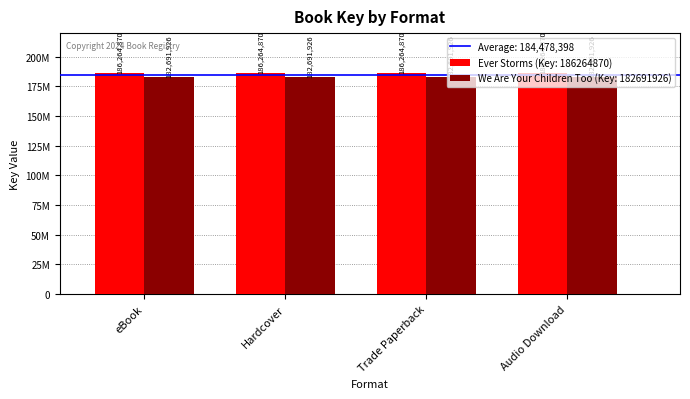

Rank the series by their average value, from highest to lowest.

Ever Storms (Key: 186264870), We Are Your Children Too (Key: 182691926)